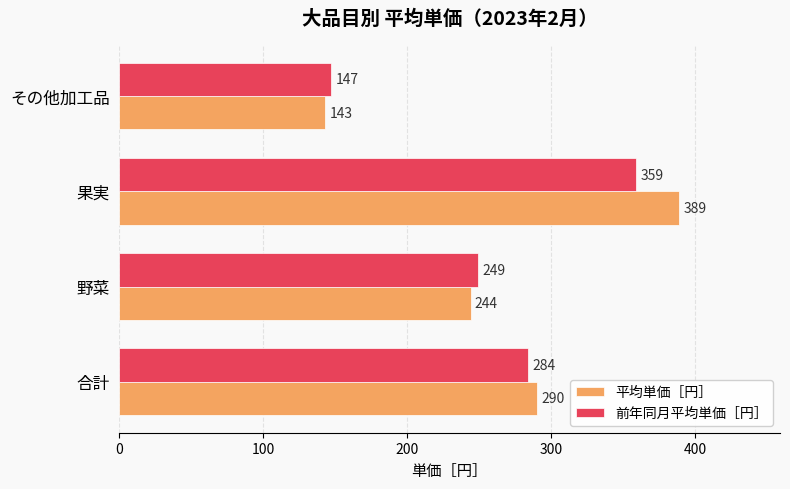

How many categories are shown in the chart?

4